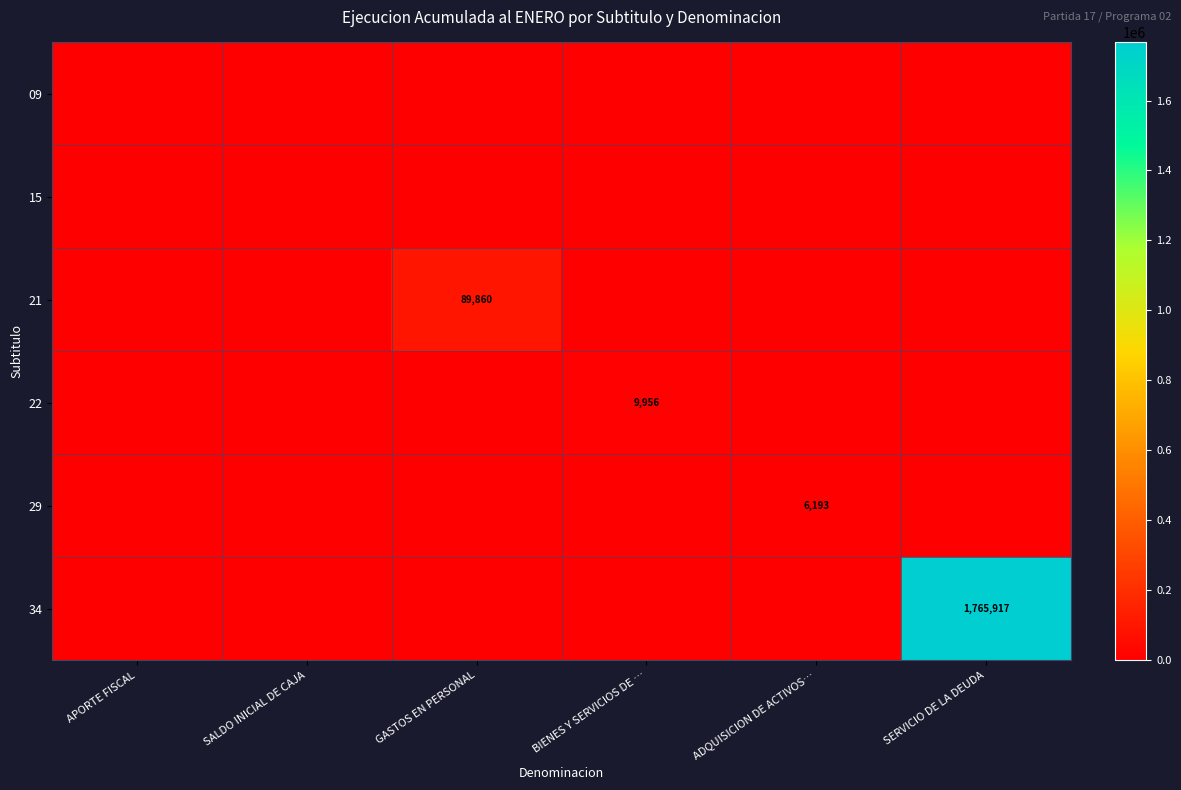

At SERVICIO DE LA DEUDA, list the series in order from smallest to largest.

09, 15, 21, 22, 29, 34